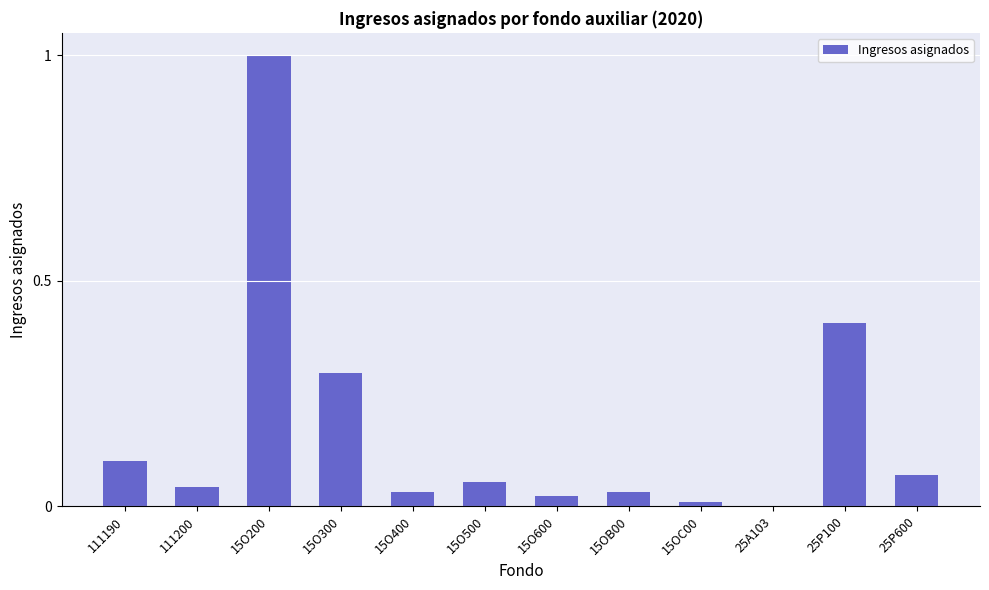

What is the change in value from 15O200 to 15O500?

-0.9